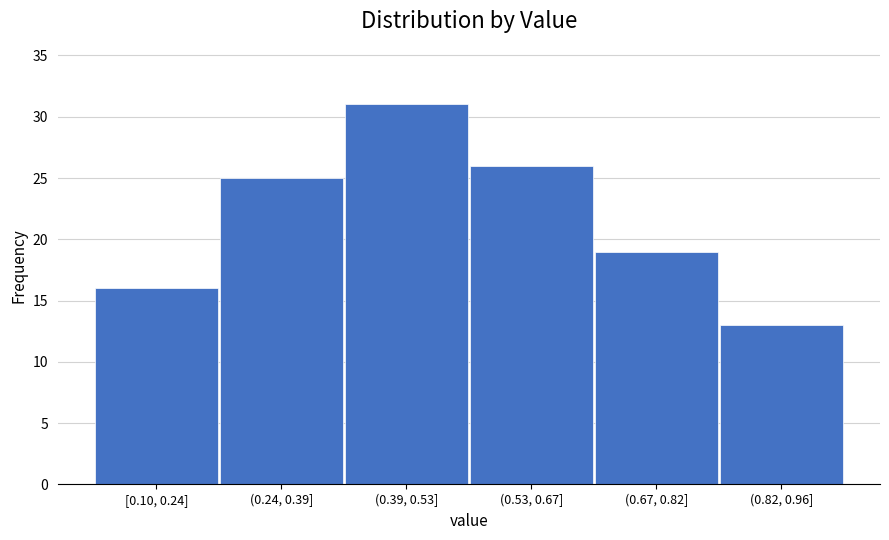

Reading left to right, transcribe all the data shown in this chart.

[0.10, 0.24]=16	(0.24, 0.39]=25	(0.39, 0.53]=31	(0.53, 0.67]=26	(0.67, 0.82]=19	(0.82, 0.96]=13